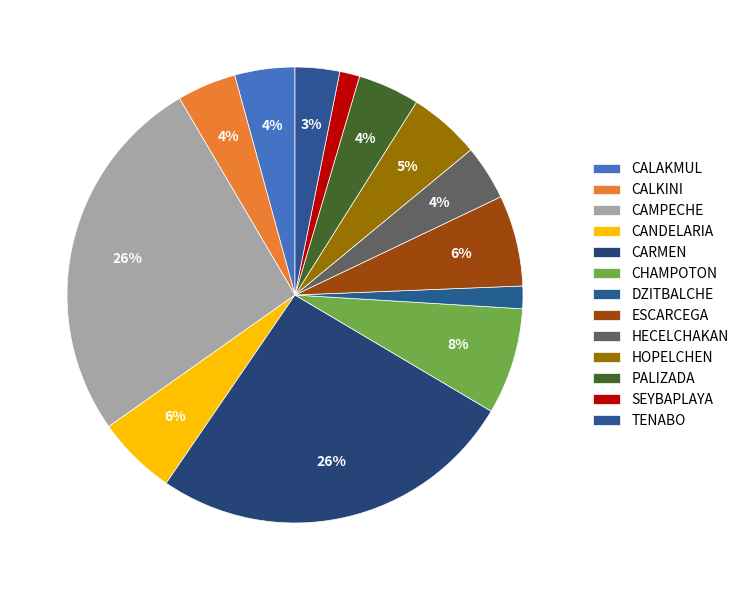

Is it true that CALAKMUL is 4% of the pie?

True